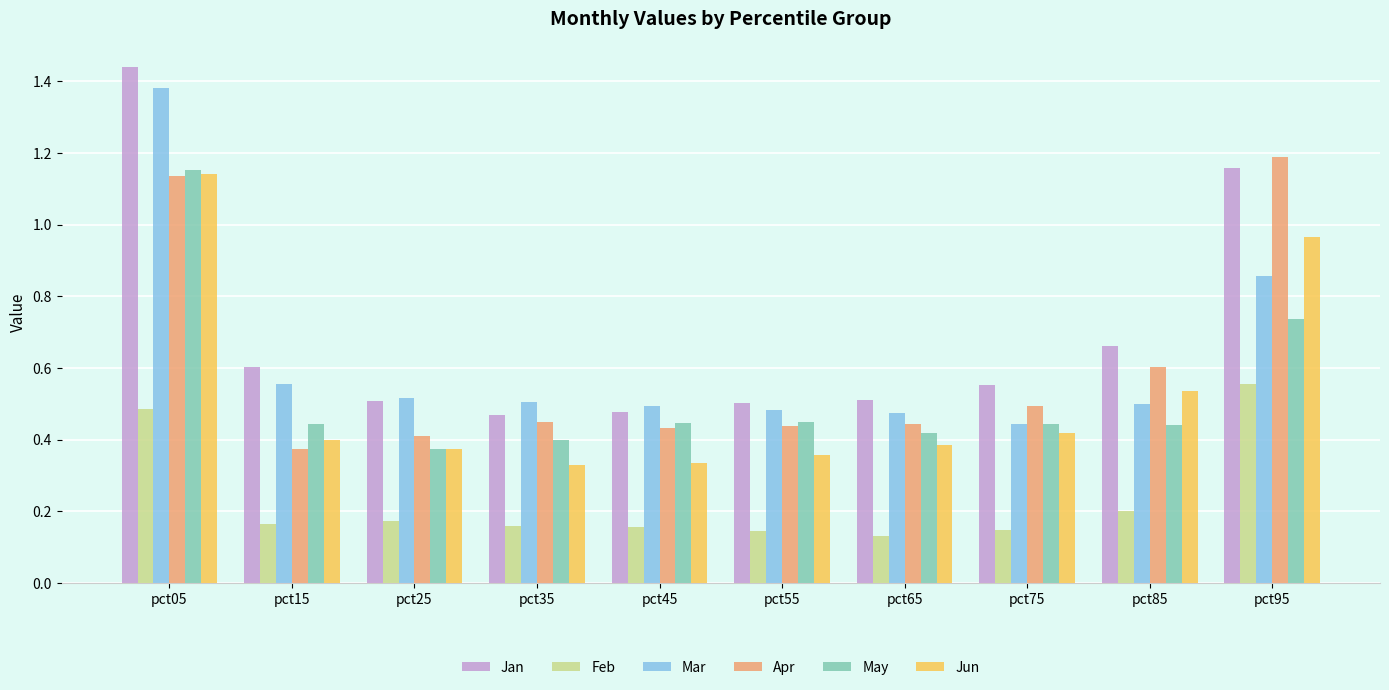

What is the sum of all Feb values?

2.3